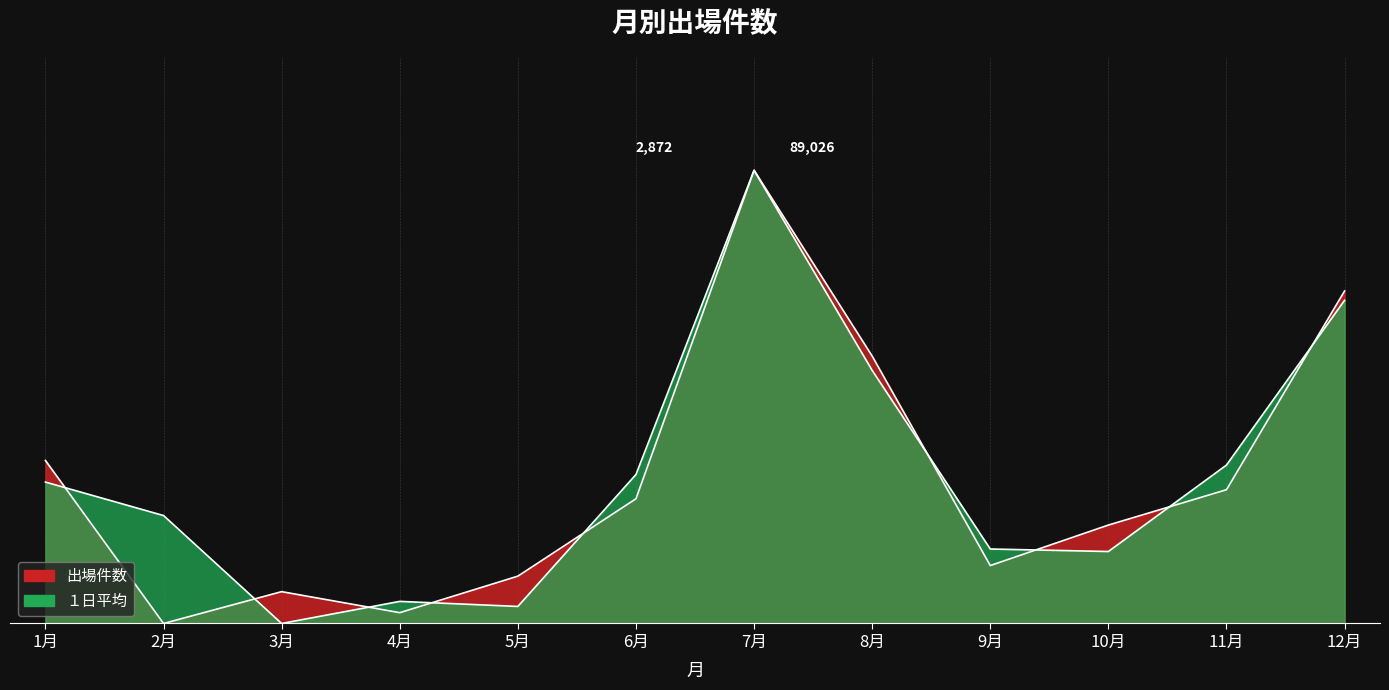

Which has a higher value, 11月 or 3月?

11月